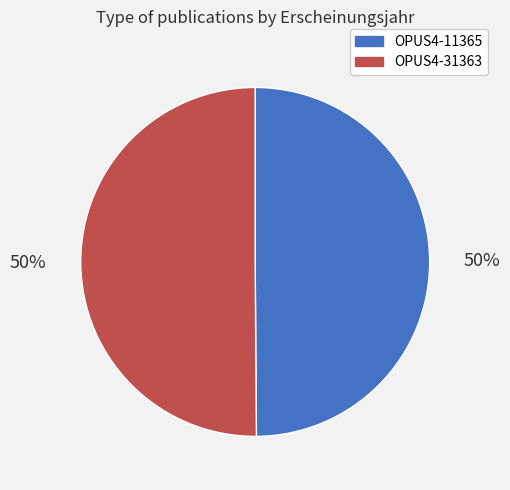

What is the ratio of the value at OPUS4-11365 to the value at OPUS4-31363?

1.0